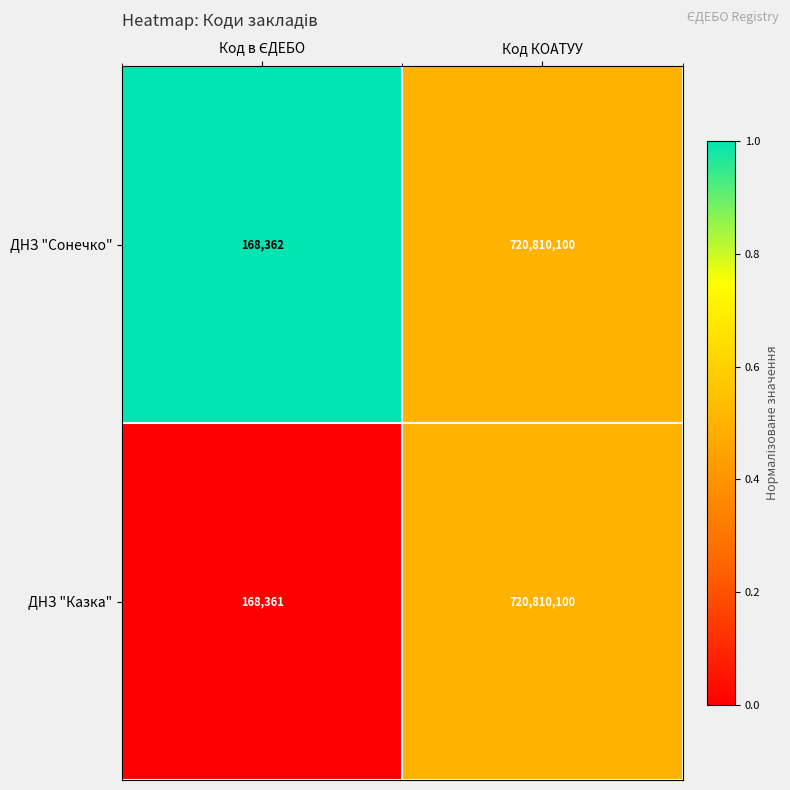

The value of ДНЗ "Сонечко" at Код КОАТУУ is 1043838200. True or false?

False